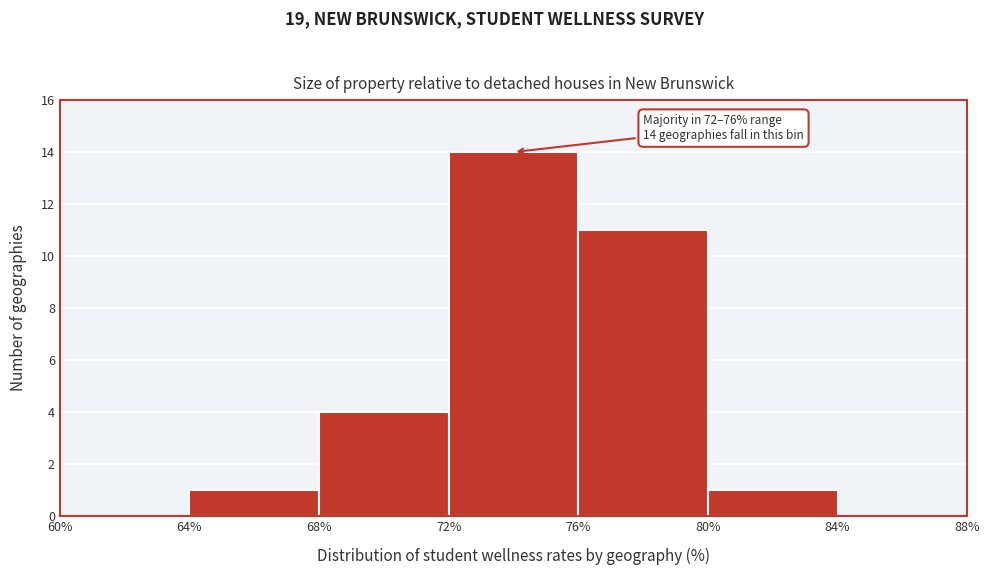

Which range on the x-axis has the tallest bar?

72% to 76%